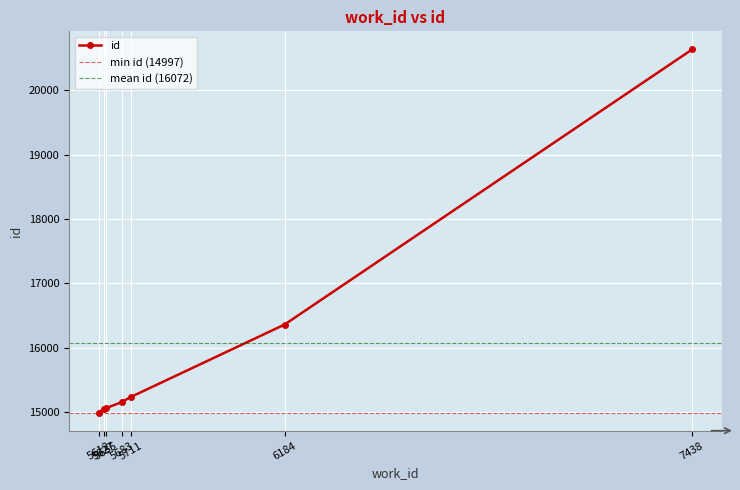

The chart shows a value of 23253 at 5627. True or false?

False